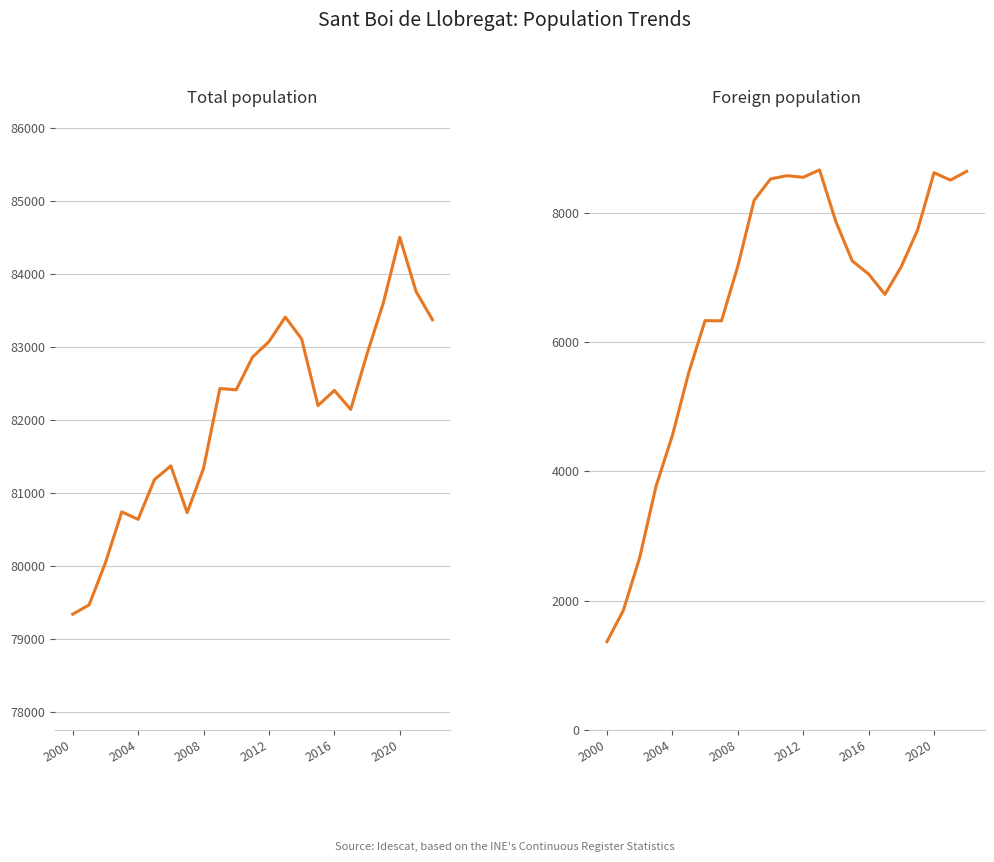

List the series in order of their peak value, highest first.

Total population, Foreign population